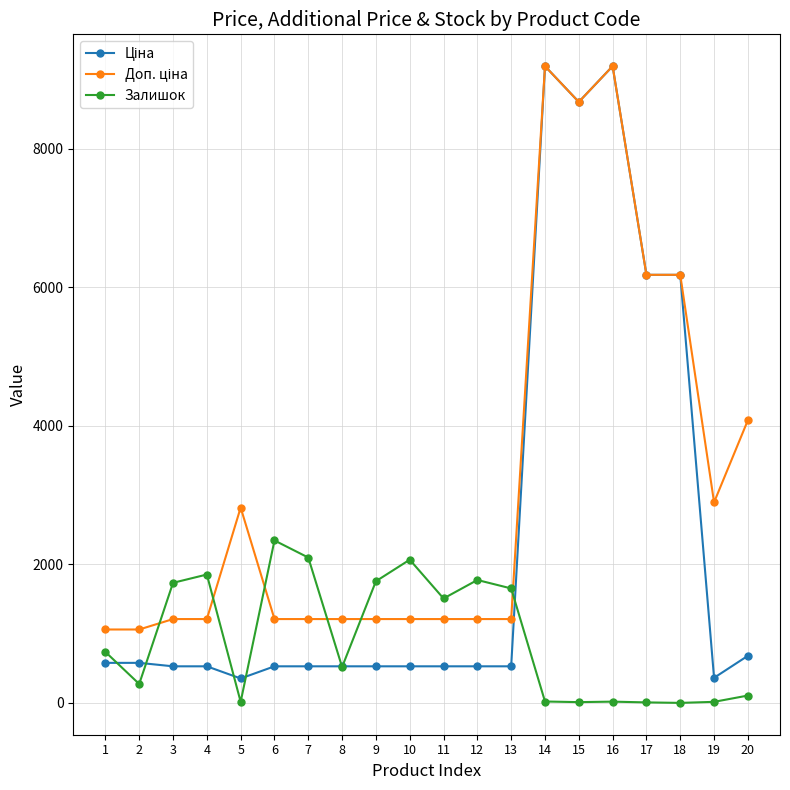

What is the spread (max minus min) of values at 1?

481.9